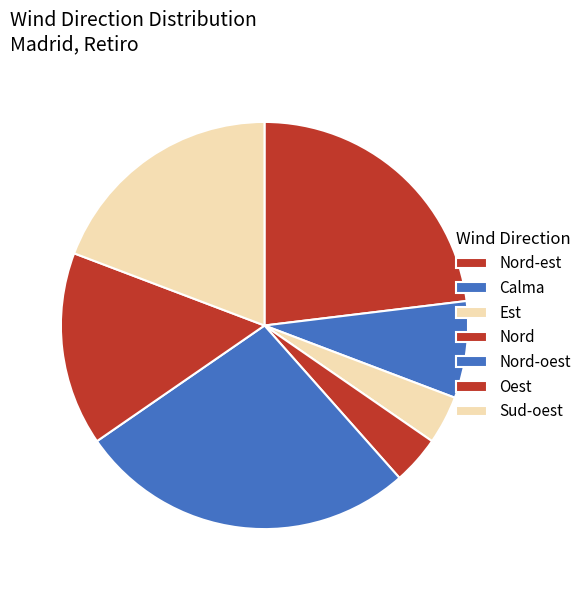

Count the number of slices in the pie.

7